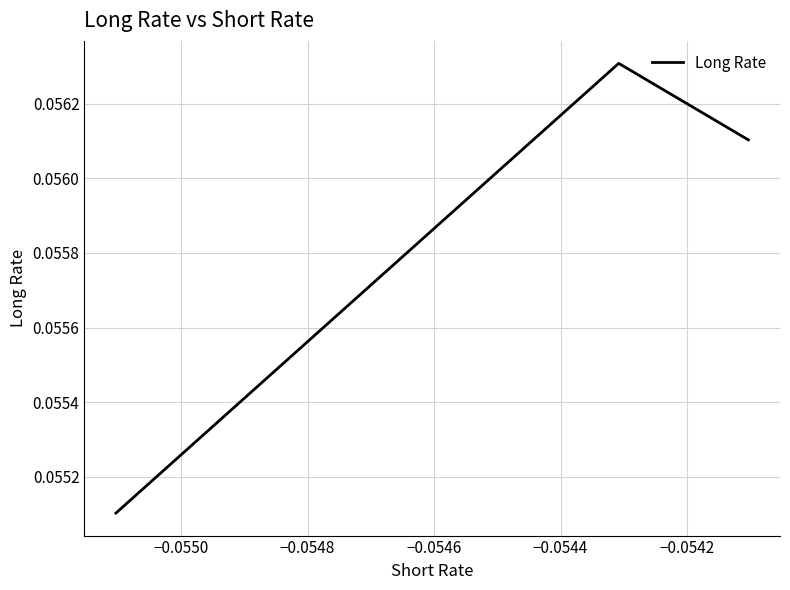

Reading left to right, what are all the values shown in this chart?

0.1	0.1	0.1	0.1	0.1